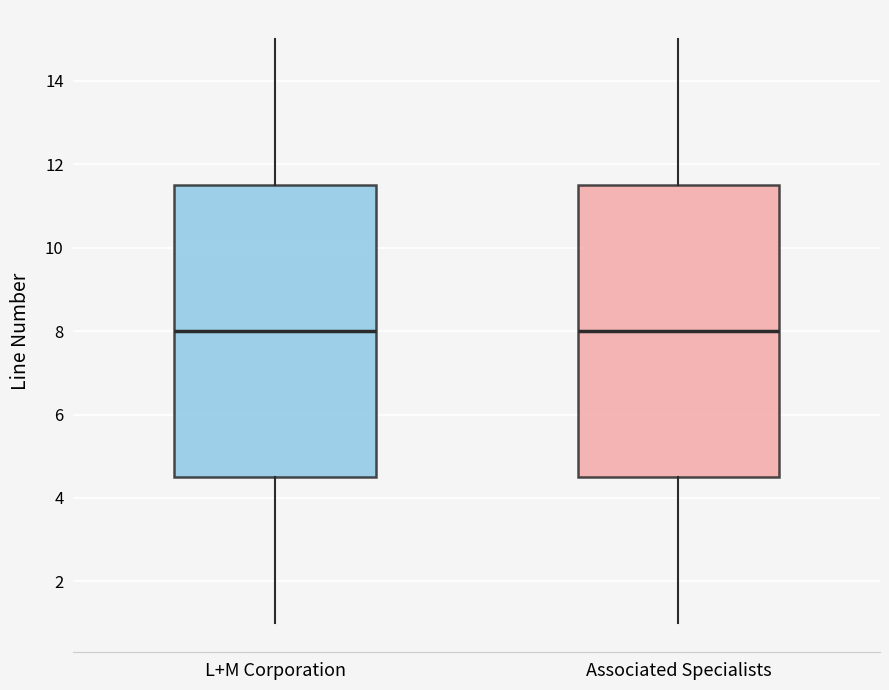

Reading left to right, transcribe this box plot: for each box, give where its median line is, the range the box spans, and where its two whiskers end, as read against the y-axis. The values are not printed on the chart, so give them approximately, as read against the axis.

L+M Corporation: median 8.0, box 4.6 to 11.6, whiskers 1.0 to 15.0
Associated Specialists: median 8.0, box 4.6 to 11.6, whiskers 1.0 to 15.0